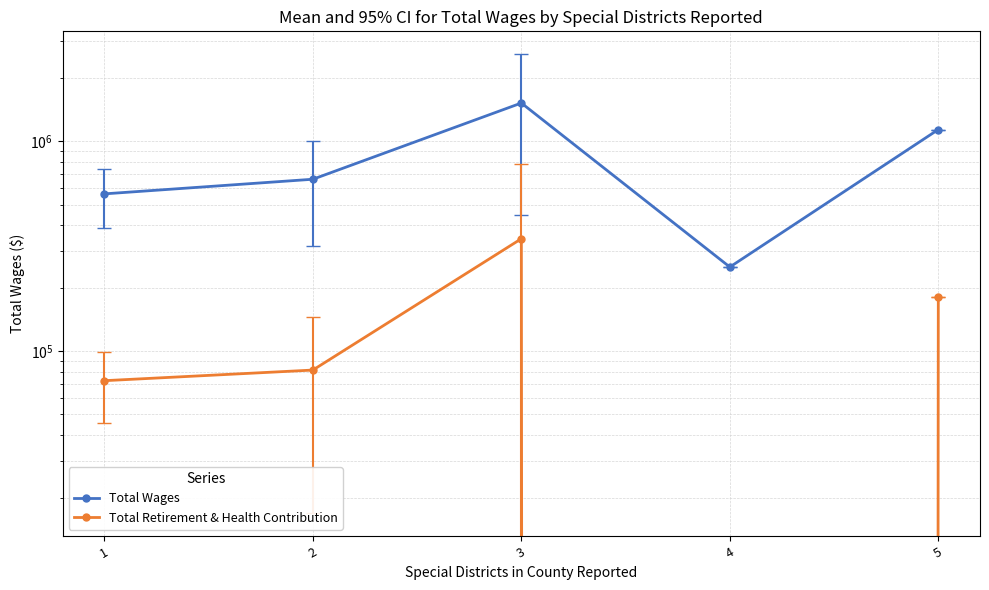

What is the difference between the maximum and minimum values in the Total Wages series?

1269849.2